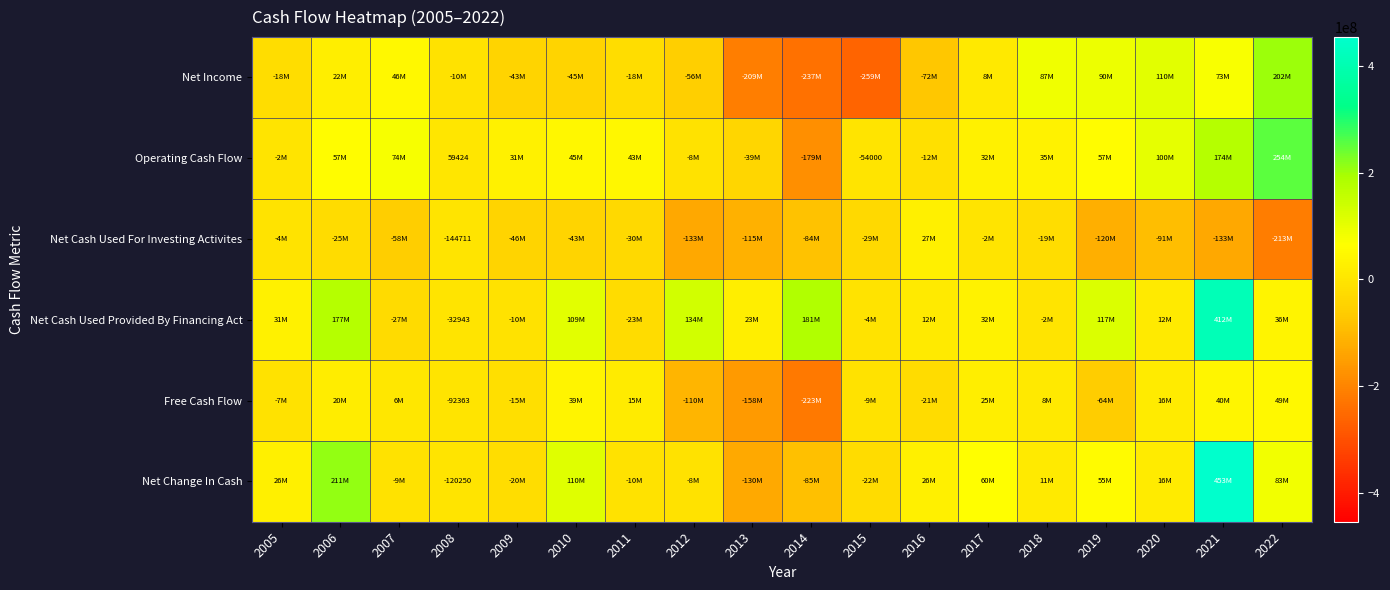

At 2019, list the series in order from largest to smallest.

Net Cash Used Provided By Financing Act, Net Income, Operating Cash Flow, Net Change In Cash, Free Cash Flow, Net Cash Used For Investing Activites